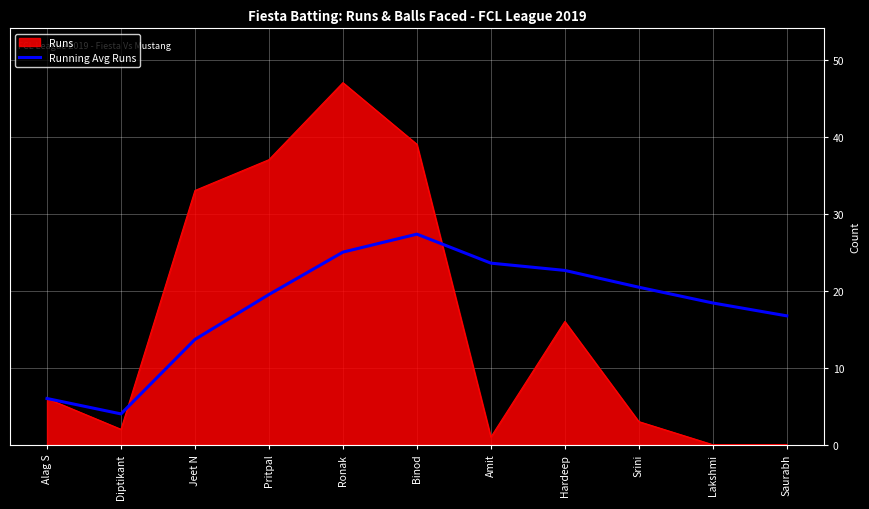

What position from the right is Alag S?

11